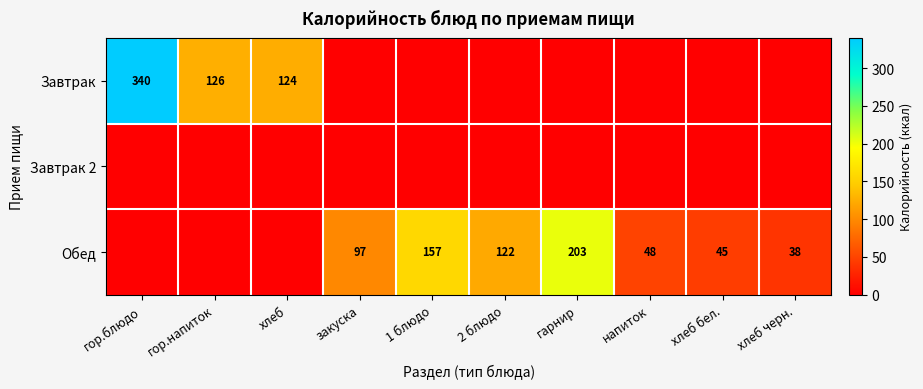

What is the sum of the Обед values at хлеб бел. and гарнир?

248